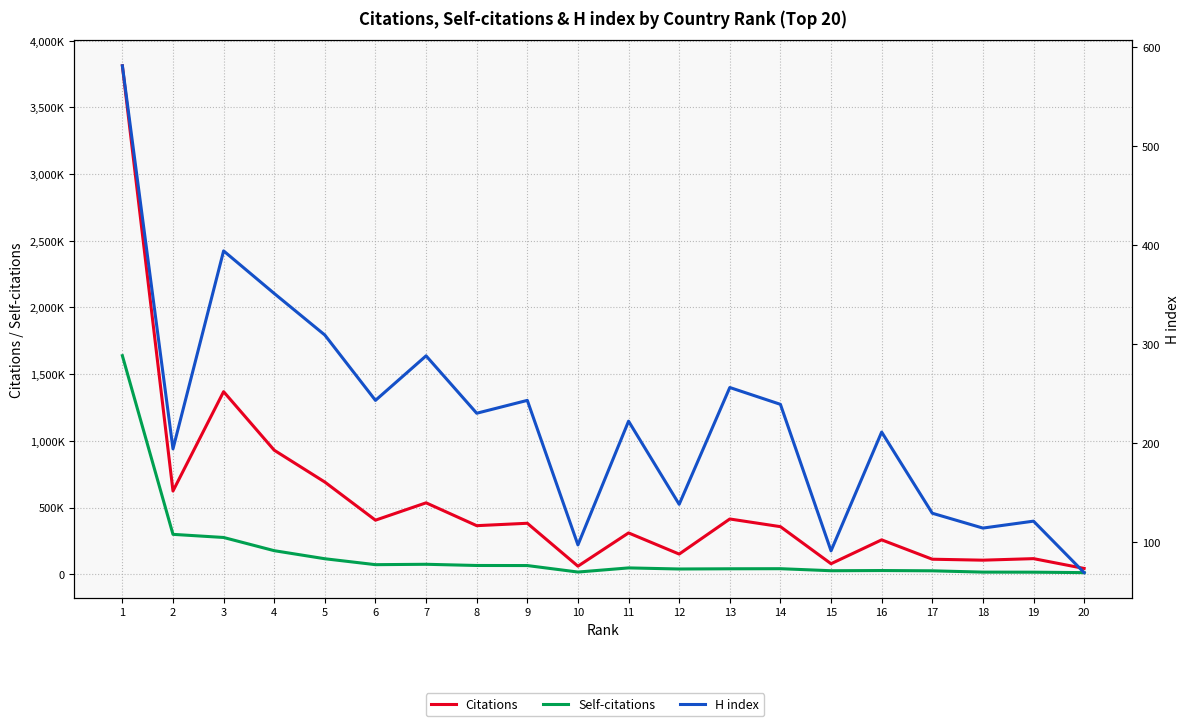

At 1, list the series in order from largest to smallest.

Citations, Self-citations, H index